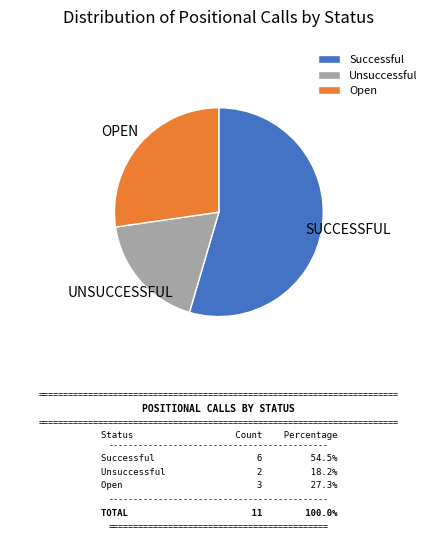

How many segments does this pie chart have?

3